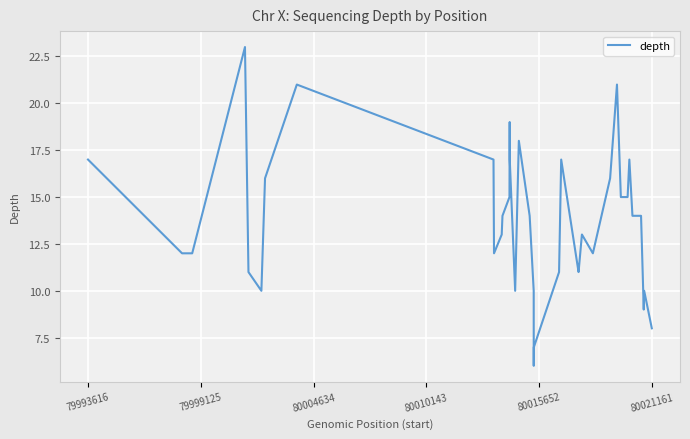

What is the minimum value shown in the chart?

6